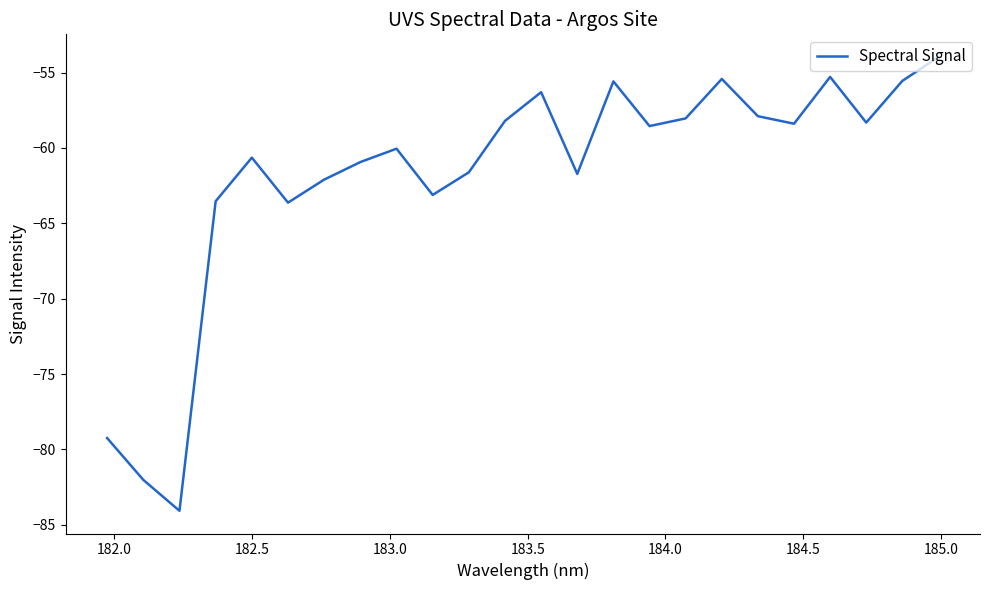

What is the maximum value shown in the chart?

-54.0